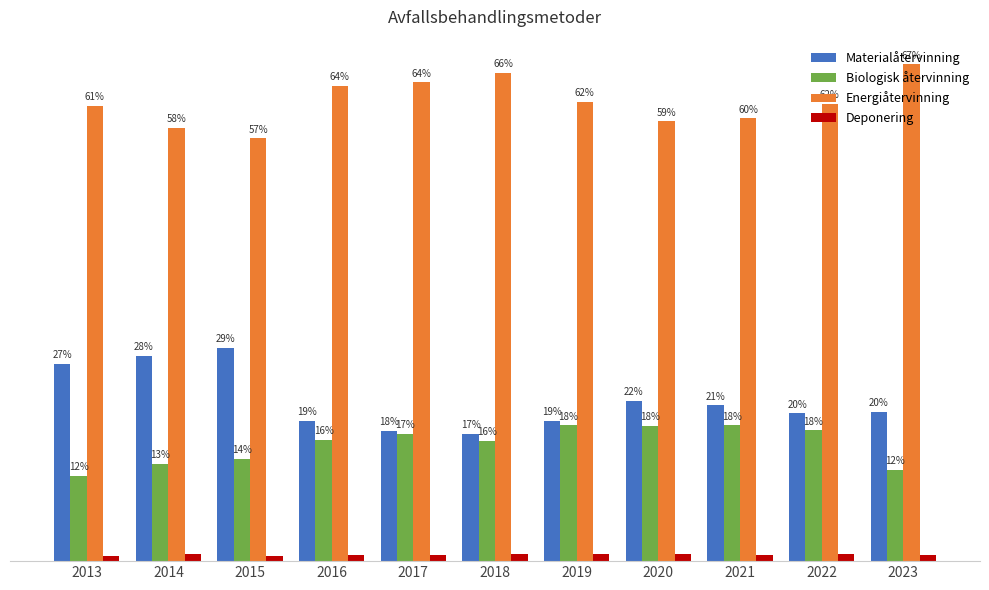

Are the bars grouped side by side (vs. stacked)?

Yes